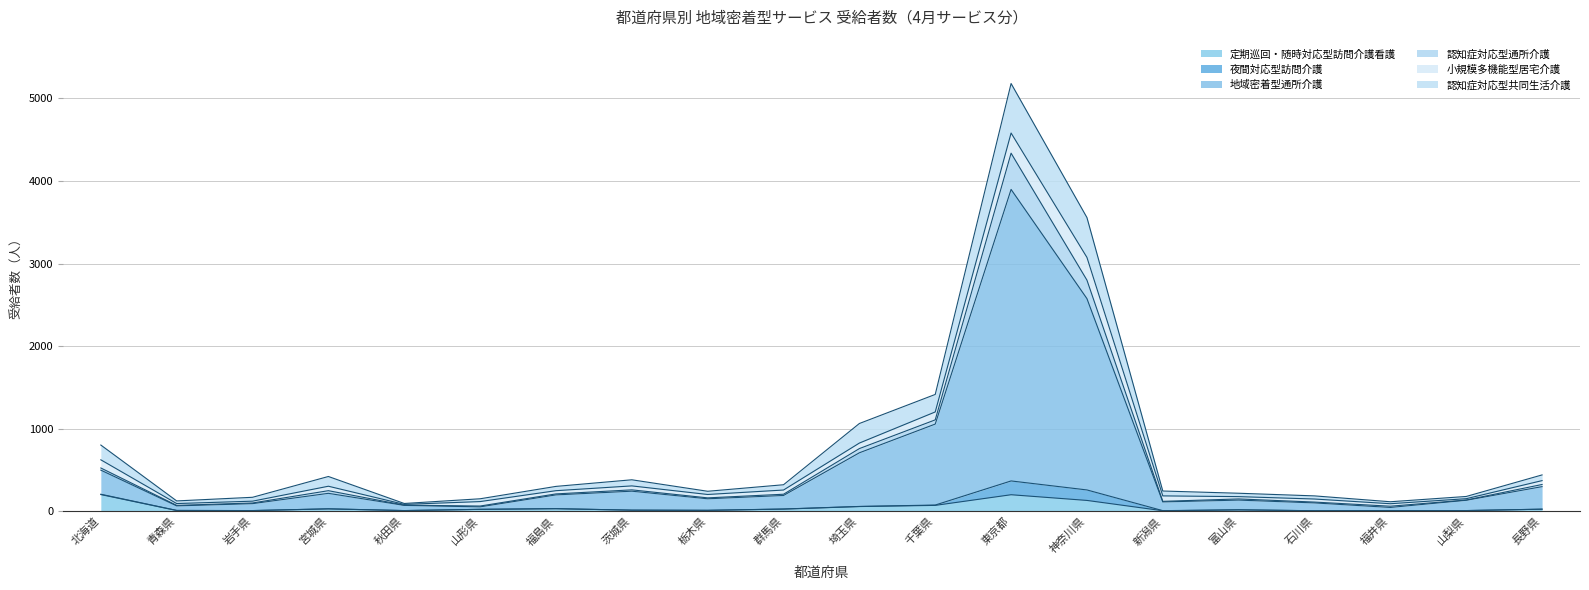

What is the total value across all series at 北海道?

801